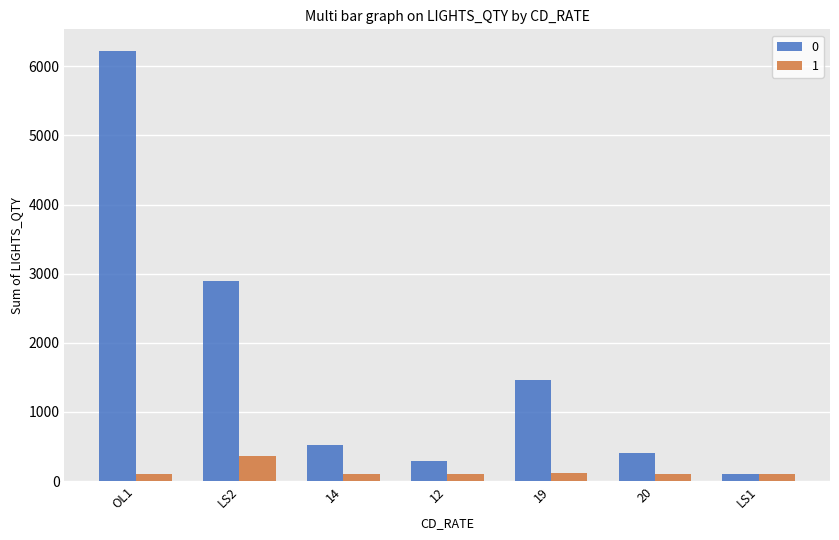

True or false: 1 has a value of 107 at 12.

True